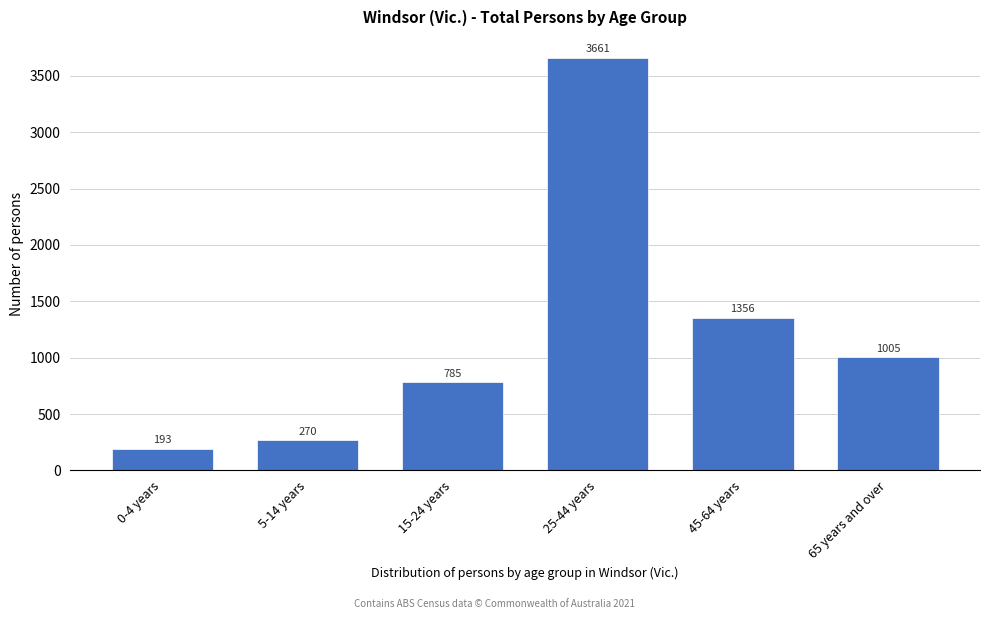

Reading right to left, list all the values displayed in this chart.

1005	1356	3661	785	270	193